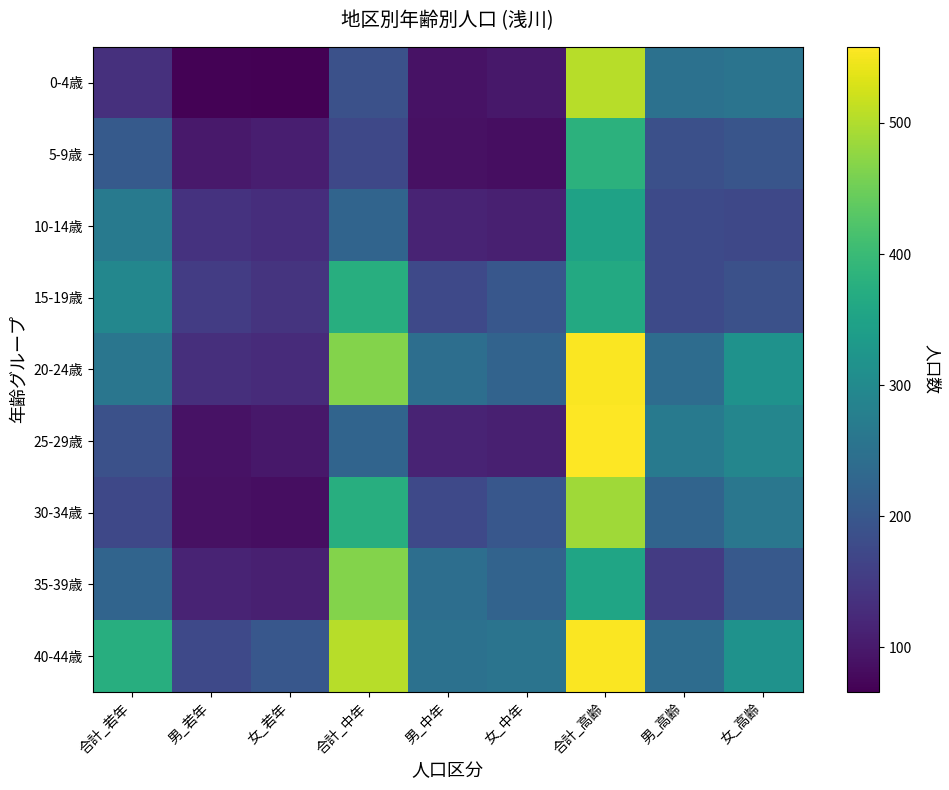

Which series changed the most between 合計_若年 and 女_高齢?

0-4歳